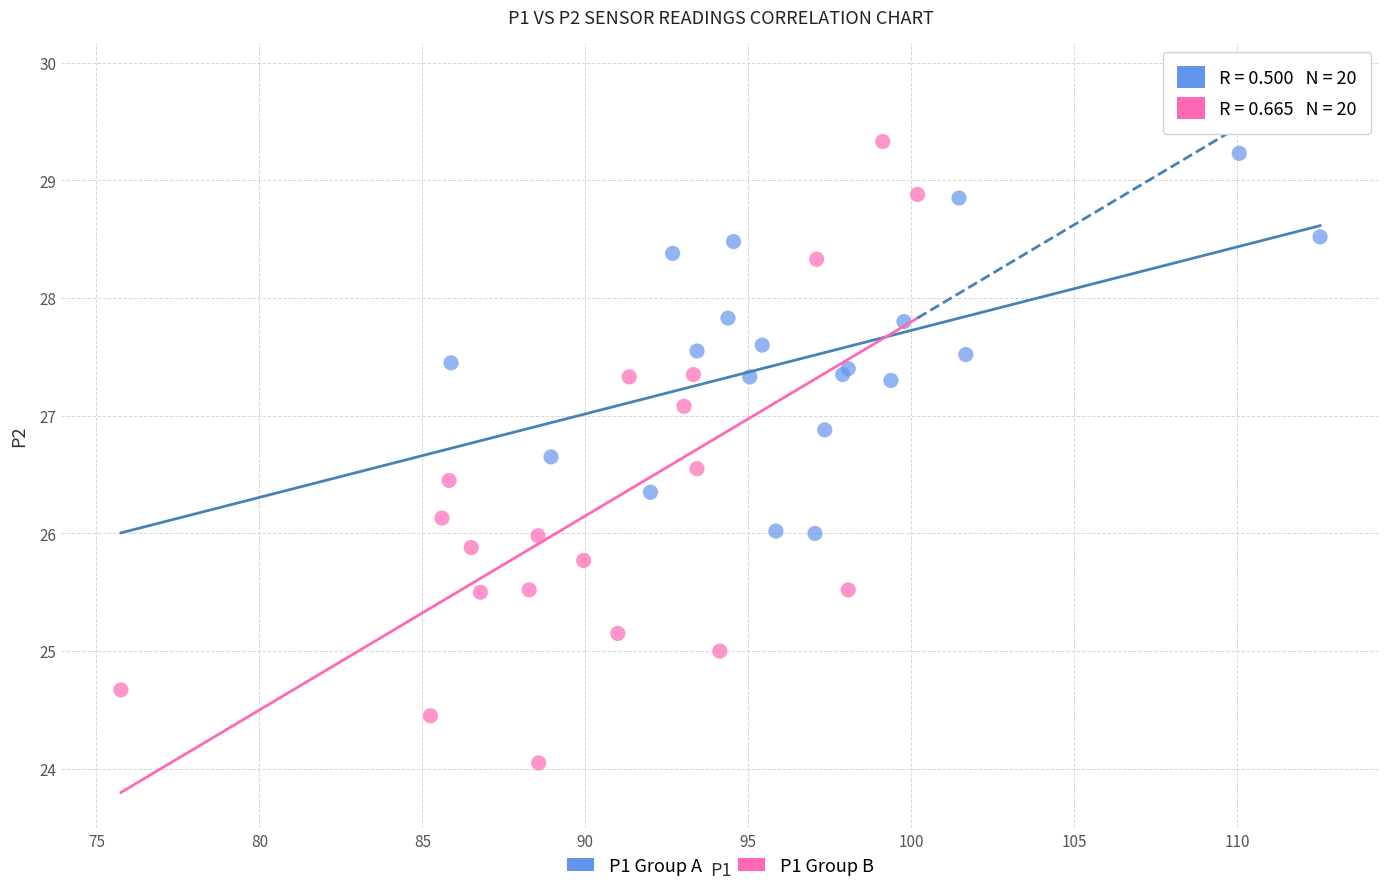

Which series reaches the minimum Y coordinate?

P1 Group B